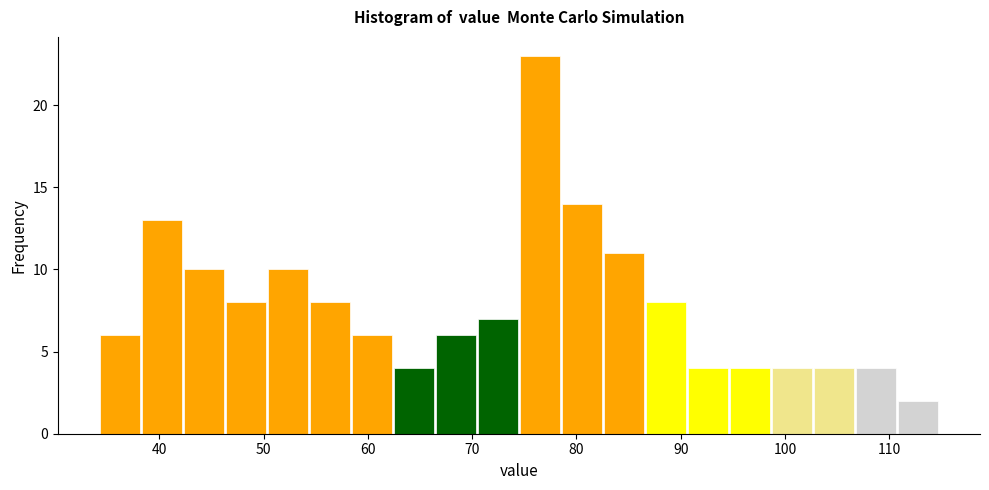

Reading left to right, transcribe this chart: for each bar, give the range it covers on the x-axis and its height. Neither the bar edges nor the heights are printed on the chart, so give them approximately, as read against the axes.

34 to 38: 6
38 to 42: 13
42 to 46: 10
46 to 50: 8
50 to 54: 10
54 to 58: 8
58 to 62: 6
62 to 66: 4
66 to 70: 6
70 to 74: 7
74 to 79: 23
79 to 83: 14
83 to 87: 11
87 to 91: 8
91 to 95: 4
95 to 99: 4
99 to 103: 4
103 to 107: 4
107 to 111: 4
111 to 115: 2